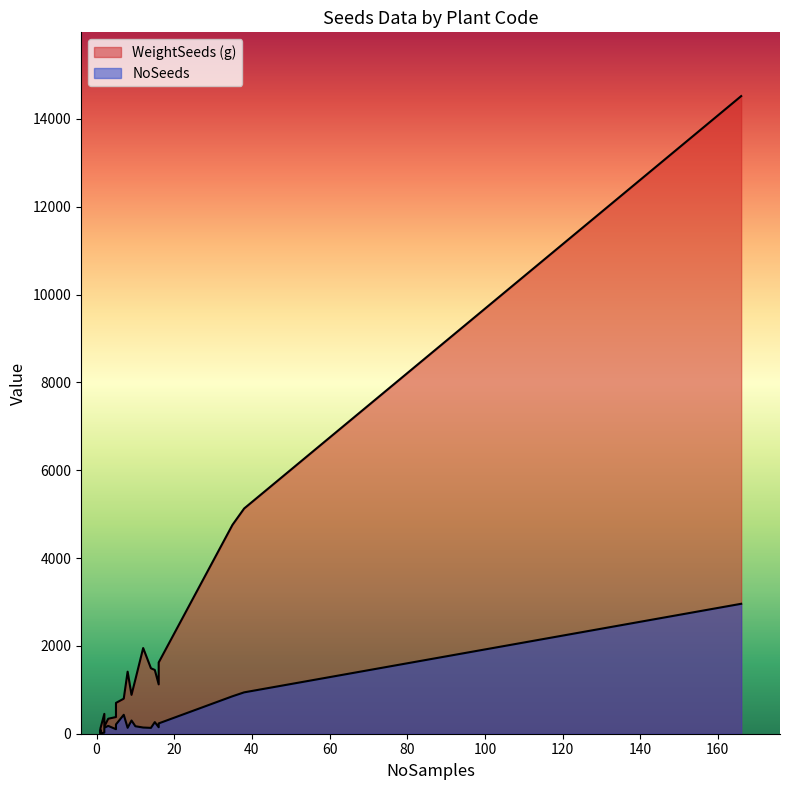

List the series in order of their overall mean, lowest first.

NoSeeds, WeightSeeds (g)